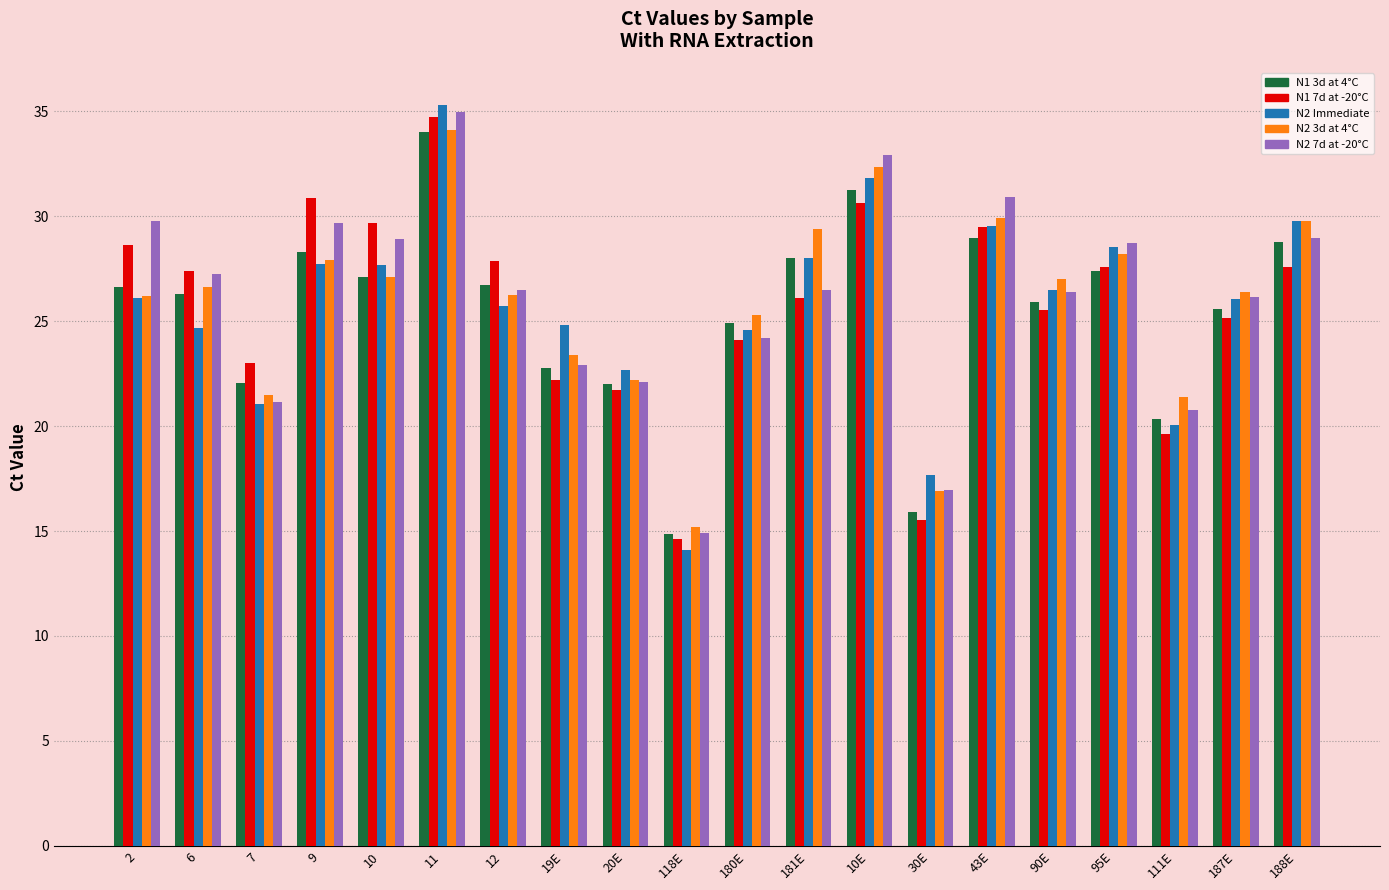

Does the chart contain stacked bars?

No